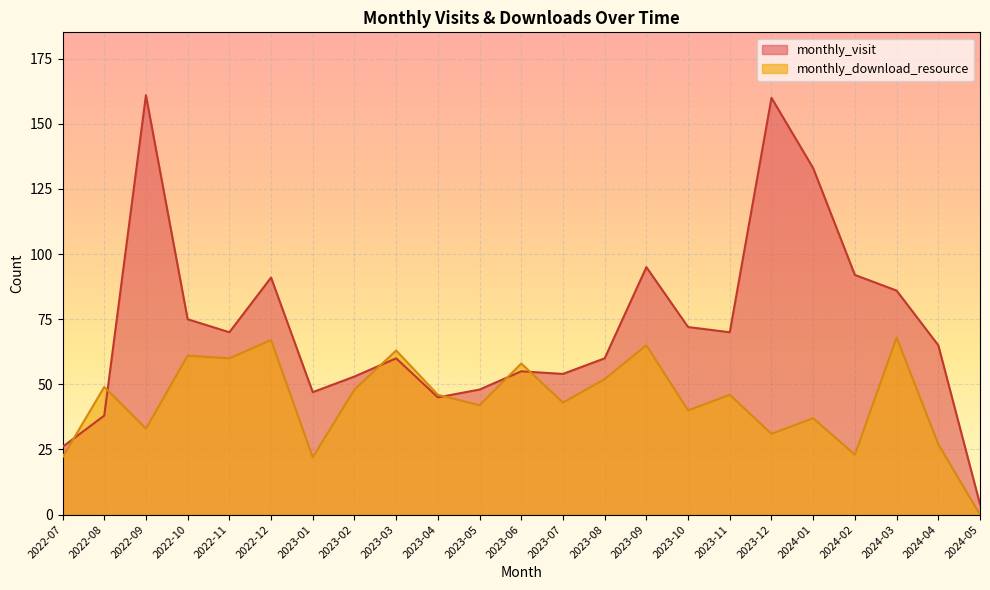

What is the value of the monthly_visit point at the 20th from the left?

92